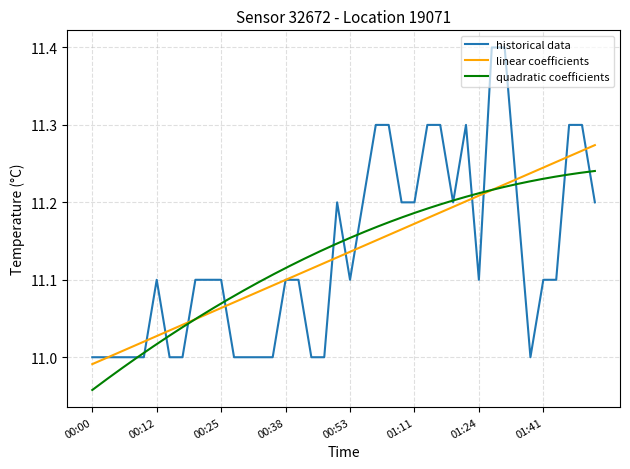

What is the value of the 39th point from the left?

11.3